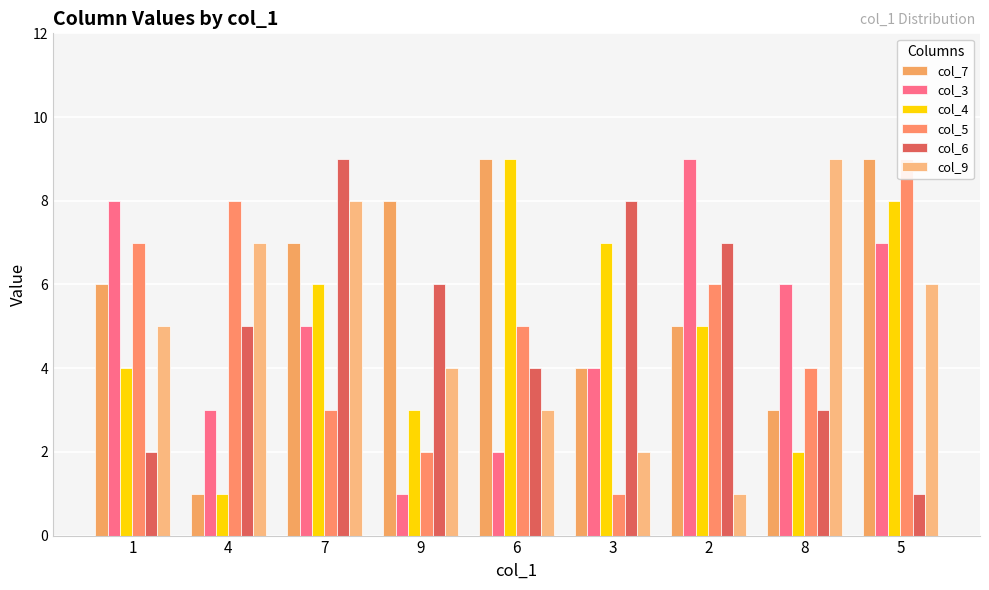

Read the col_6 value at 5.

1